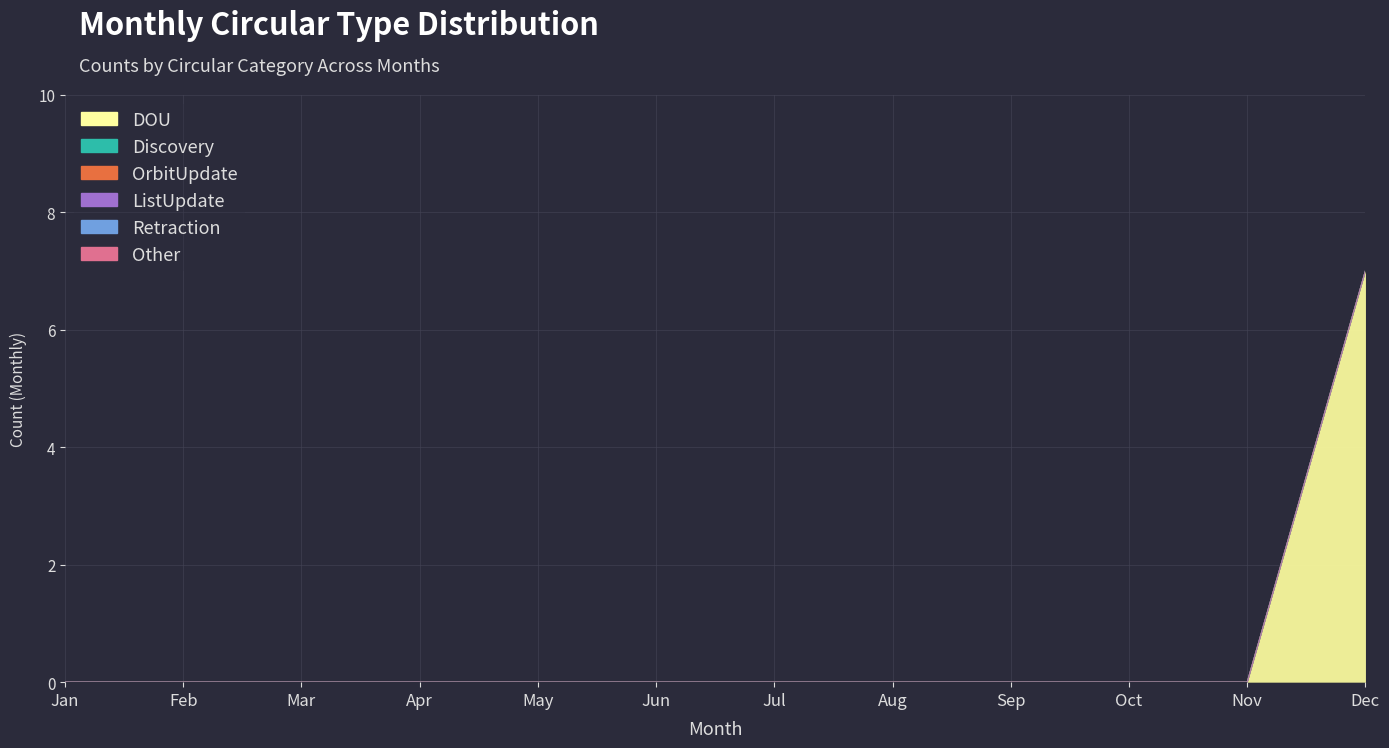

List the labels in order of Retraction value, smallest first.

Jan, Feb, Mar, Apr, May, Jun, Jul, Aug, Sep, Oct, Nov, Dec